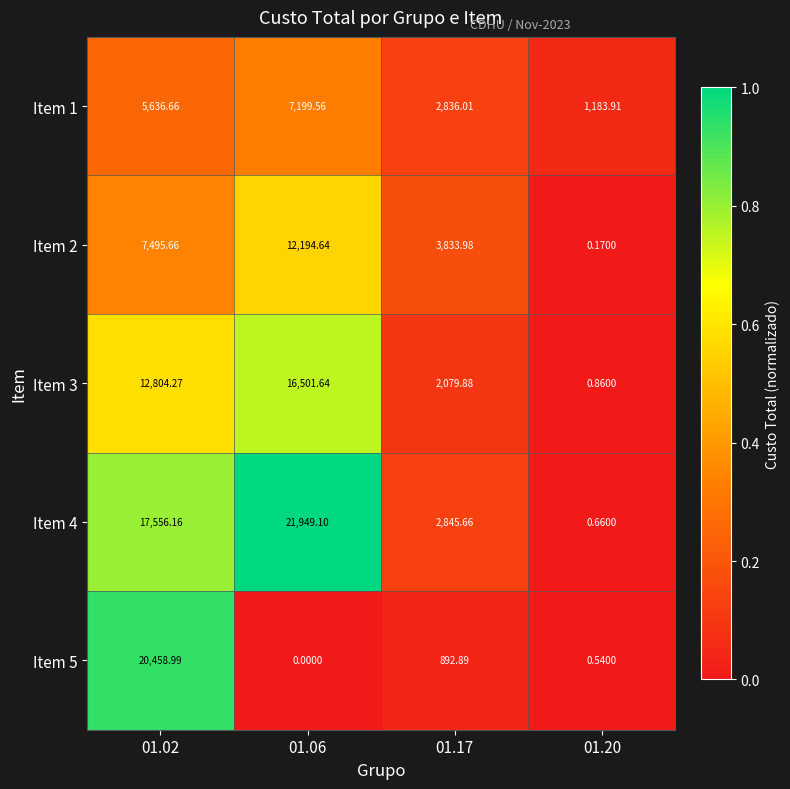

Is the value of Item 1 at 01.02 greater than the value of Item 5 at 01.02?

No